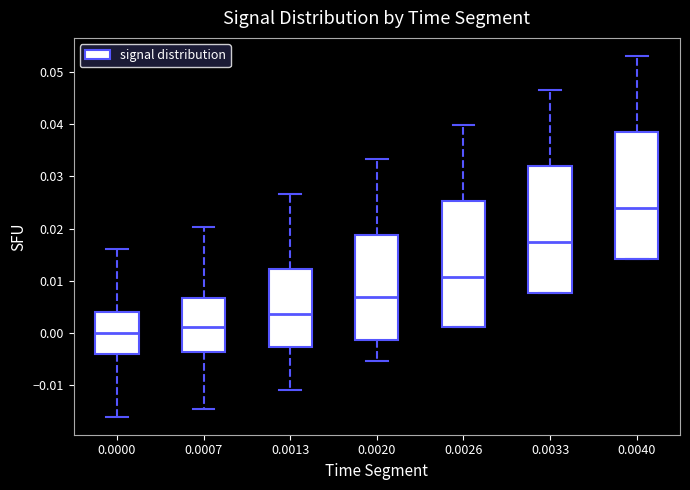

Reading left to right, transcribe this box plot: for each box, give where its median line is, the range the box spans, and where its two whiskers end, as read against the y-axis. The values are not printed on the chart, so give them approximately, as read against the axis.

0.0000: median 0.000, box -0.004 to 0.004, whiskers -0.016 to 0.016
0.0007: median 0.001, box -0.004 to 0.007, whiskers -0.015 to 0.020
0.0013: median 0.004, box -0.003 to 0.012, whiskers -0.011 to 0.027
0.0020: median 0.007, box -0.001 to 0.019, whiskers -0.005 to 0.033
0.0026: median 0.011, box 0.001 to 0.025, whiskers 0.001 to 0.040
0.0033: median 0.017, box 0.008 to 0.032, whiskers 0.008 to 0.046
0.0040: median 0.024, box 0.014 to 0.039, whiskers 0.014 to 0.053